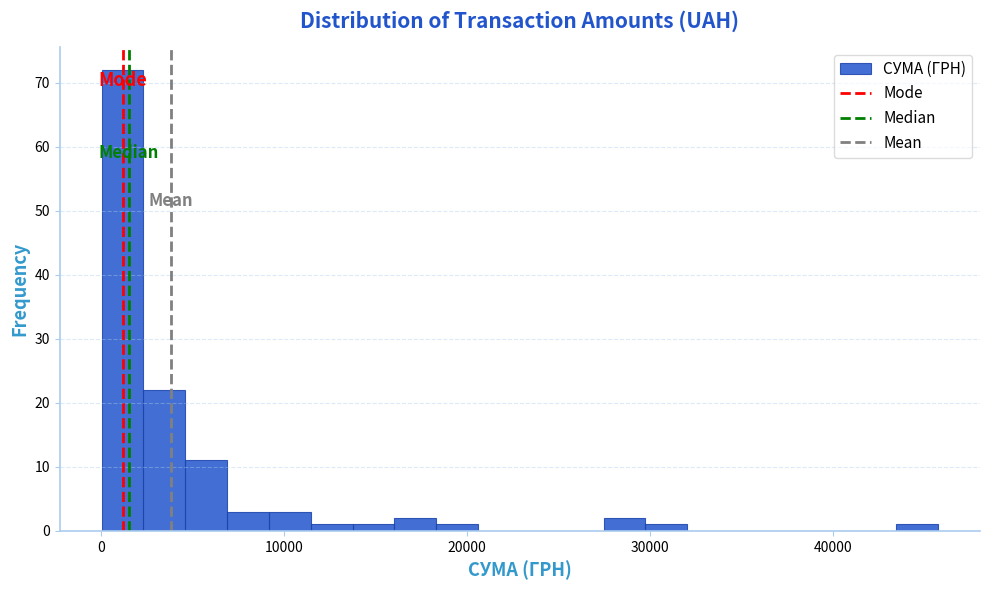

Read against the x-axis, roughly where is the centre of the tallest bar?

1000